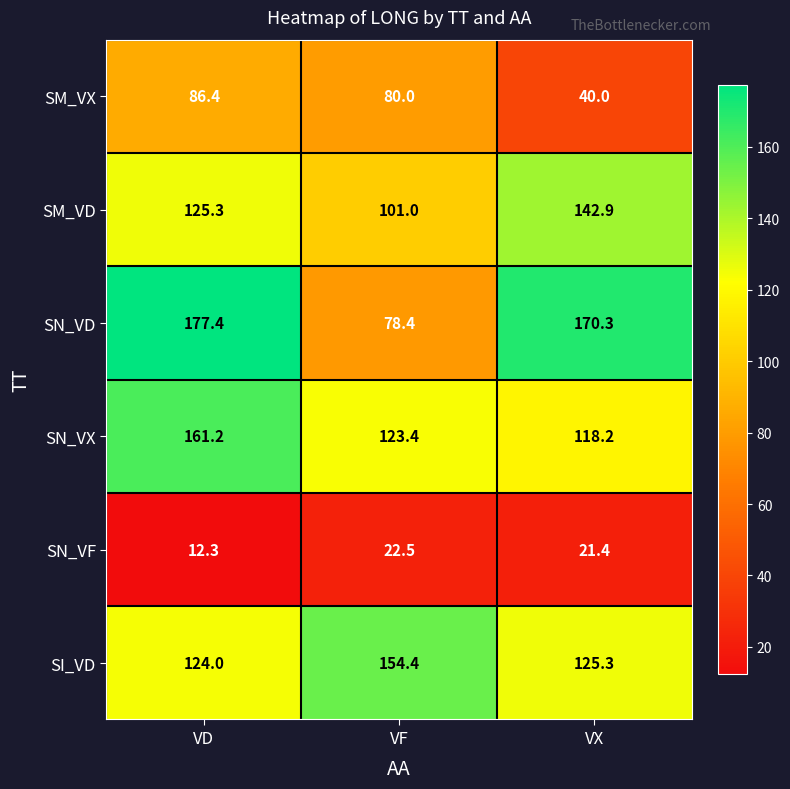

Which series changed the most between VF and VX?

SN_VD